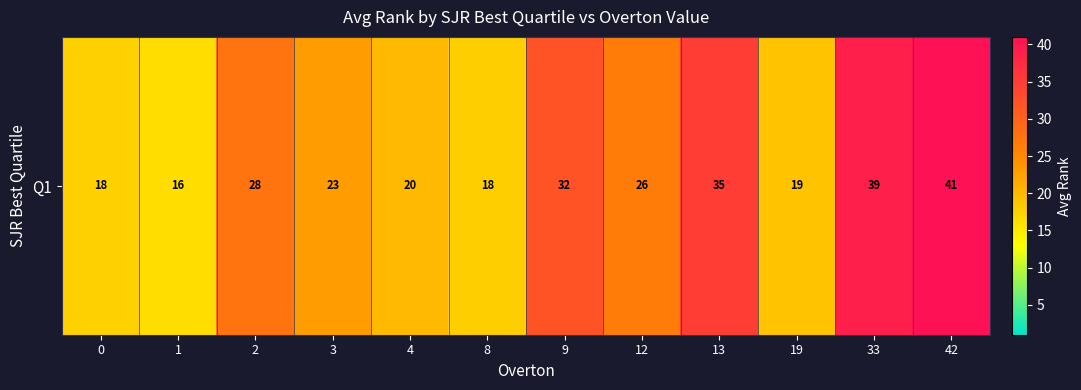

What is the difference between the values at 42 and 13?

6.0